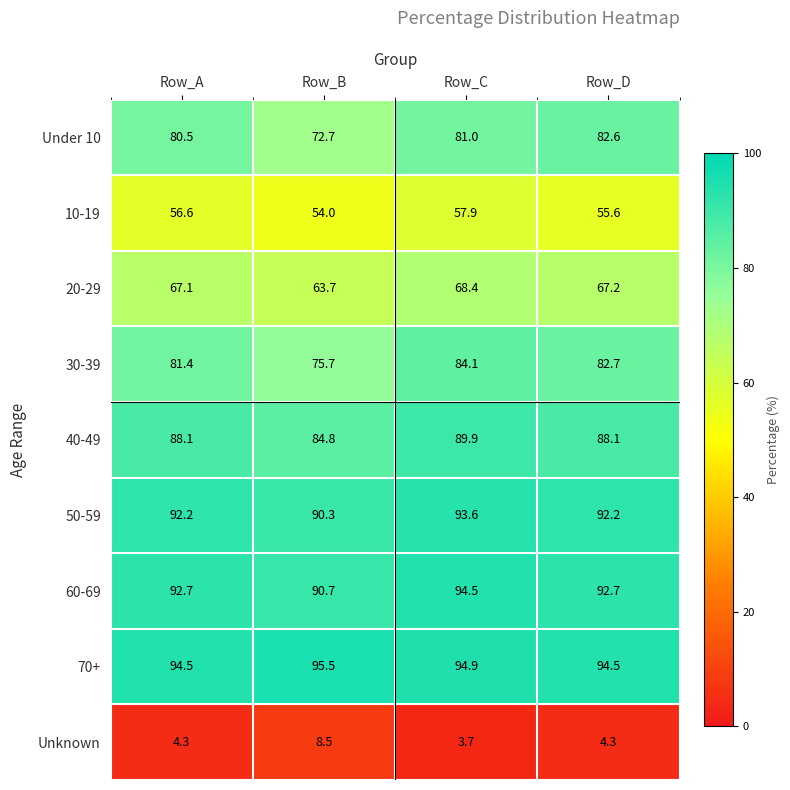

What is the total value across all series at Row_D?

659.9